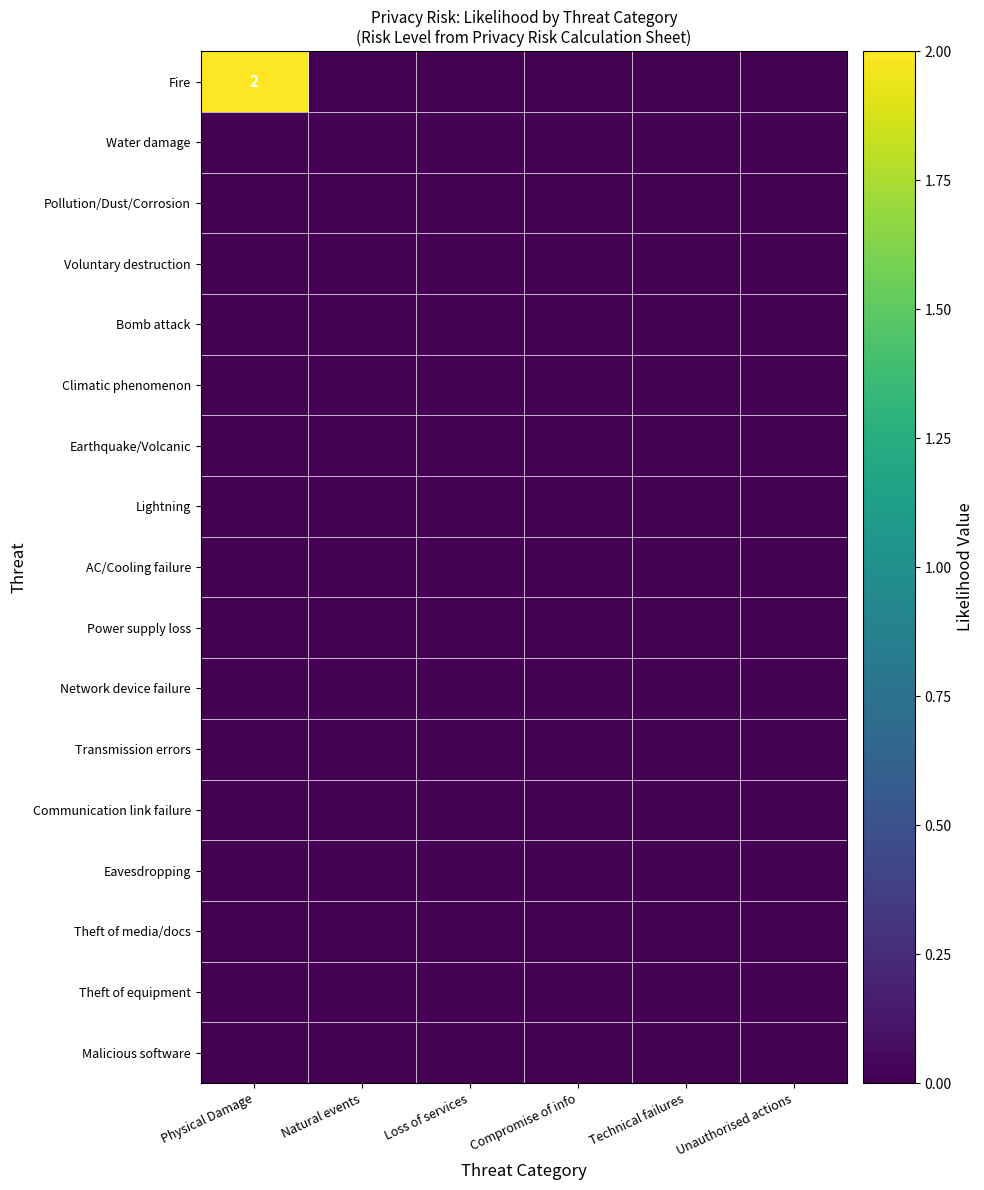

Rank the categories by Eavesdropping value from highest to lowest.

Physical Damage, Natural events, Loss of services, Compromise of info, Technical failures, Unauthorised actions